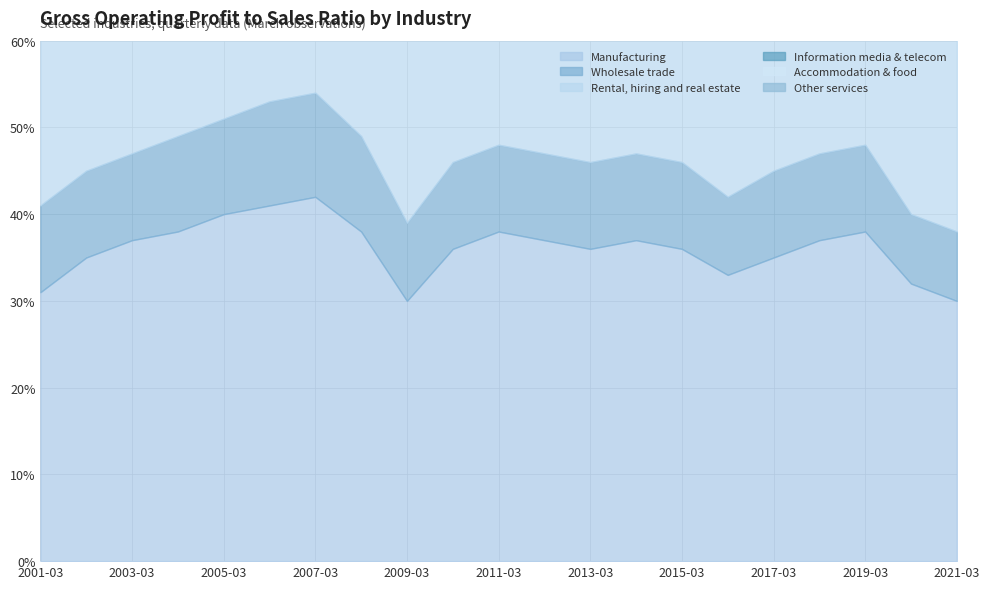

In Wholesale trade, how many points are lower than both neighbors (excluding endpoints)?

2